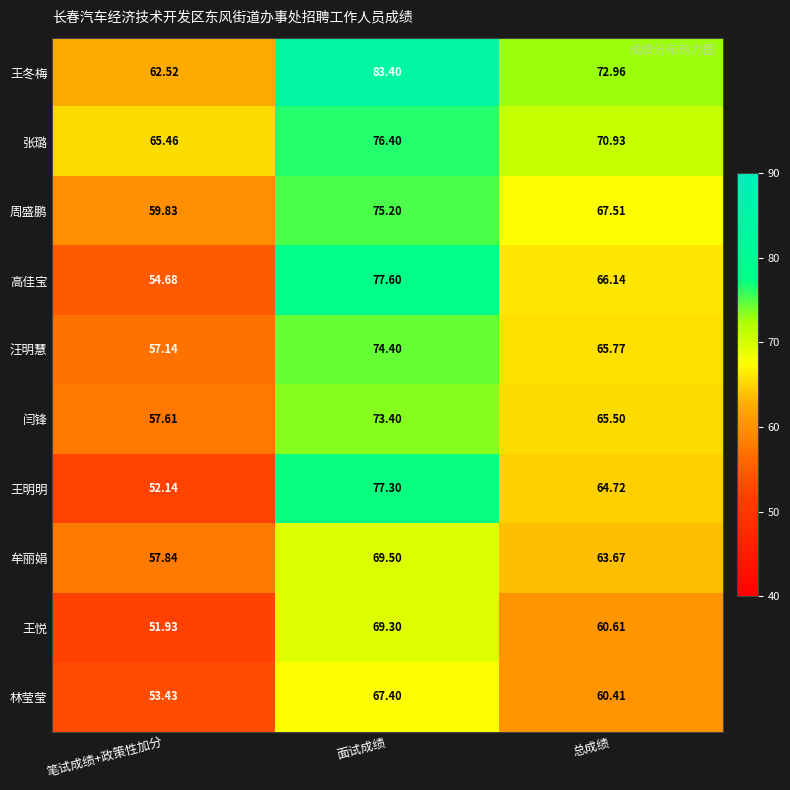

List the series in order of their peak value, lowest first.

林莹莹, 王悦, 牟丽娟, 闫锋, 汪明慧, 周盛鹏, 张璐, 王明明, 高佳宝, 王冬梅